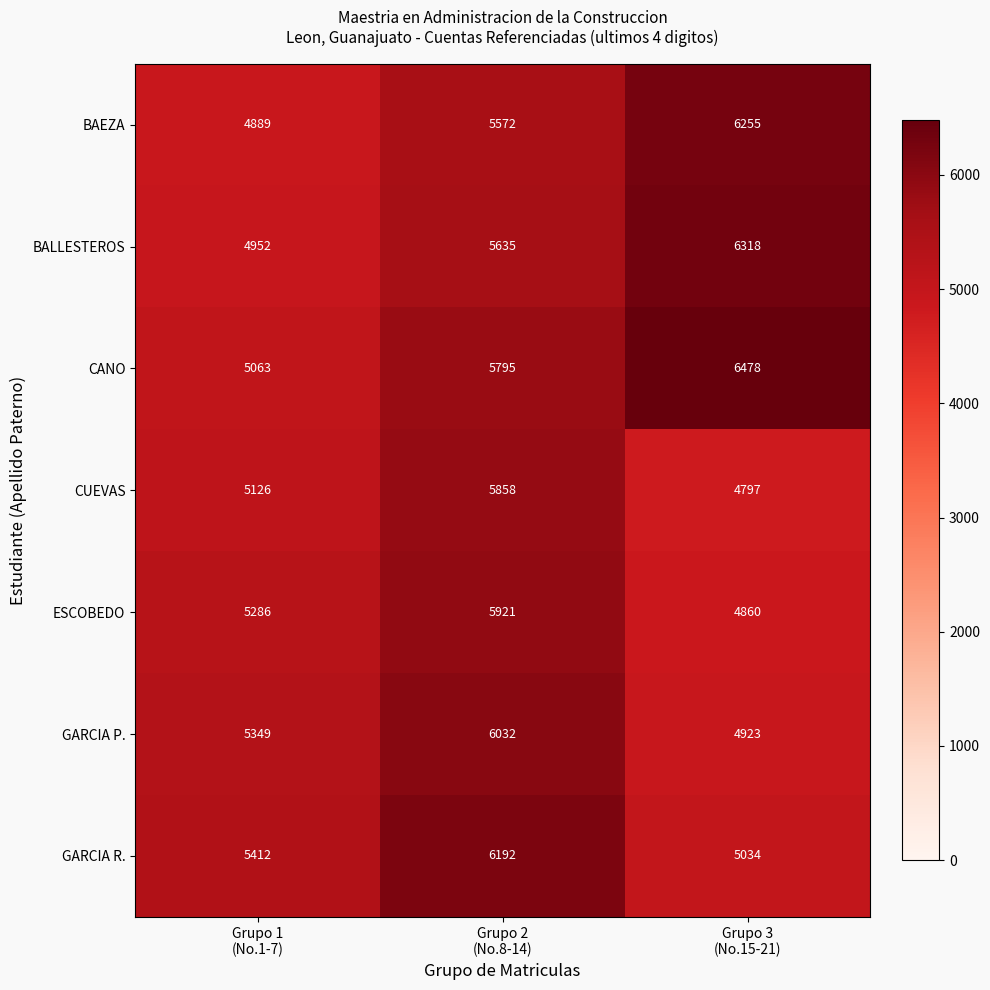

Count the number of data series in this chart.

7